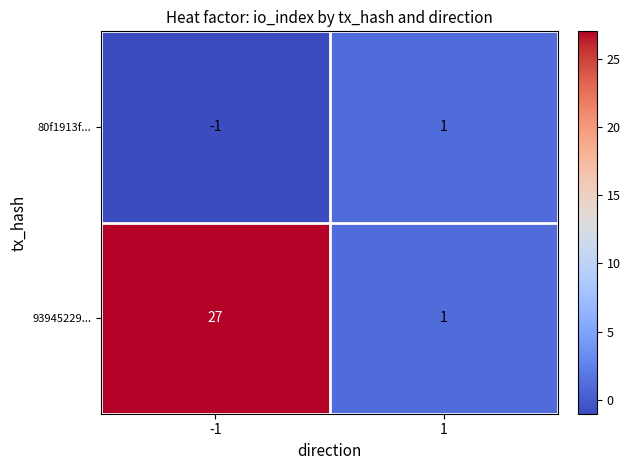

What is the maximum value shown in the chart?

27